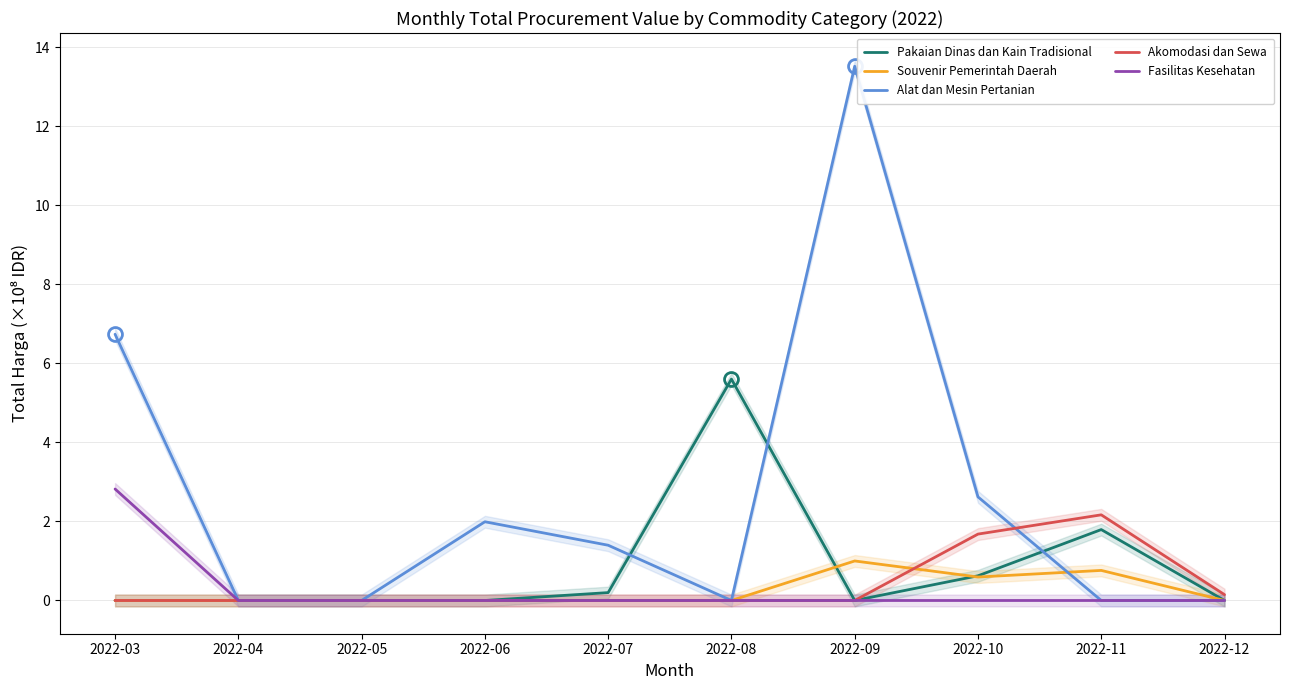

Reading right to left, list all the values displayed in this chart.

Pakaian Dinas dan Kain Tradisional: 2022-12=0.0	2022-11=1.8	2022-10=0.6	2022-09=0.0	2022-08=5.6	2022-07=0.2	2022-06=0.0	2022-05=0.0	2022-04=0.0	2022-03=0.0
Souvenir Pemerintah Daerah: 2022-12=0.0	2022-11=0.8	2022-10=0.6	2022-09=1.0	2022-08=0.0	2022-07=0.0	2022-06=0.0	2022-05=0.0	2022-04=0.0	2022-03=0.0
Alat dan Mesin Pertanian: 2022-12=0.0	2022-11=0.0	2022-10=2.6	2022-09=13.5	2022-08=0.0	2022-07=1.4	2022-06=2.0	2022-05=0.0	2022-04=0.0	2022-03=6.7
Akomodasi dan Sewa: 2022-12=0.1	2022-11=2.2	2022-10=1.7	2022-09=0.0	2022-08=0.0	2022-07=0.0	2022-06=0.0	2022-05=0.0	2022-04=0.0	2022-03=0.0
Fasilitas Kesehatan: 2022-12=0.0	2022-11=0.0	2022-10=0.0	2022-09=0.0	2022-08=0.0	2022-07=0.0	2022-06=0.0	2022-05=0.0	2022-04=0.0	2022-03=2.8